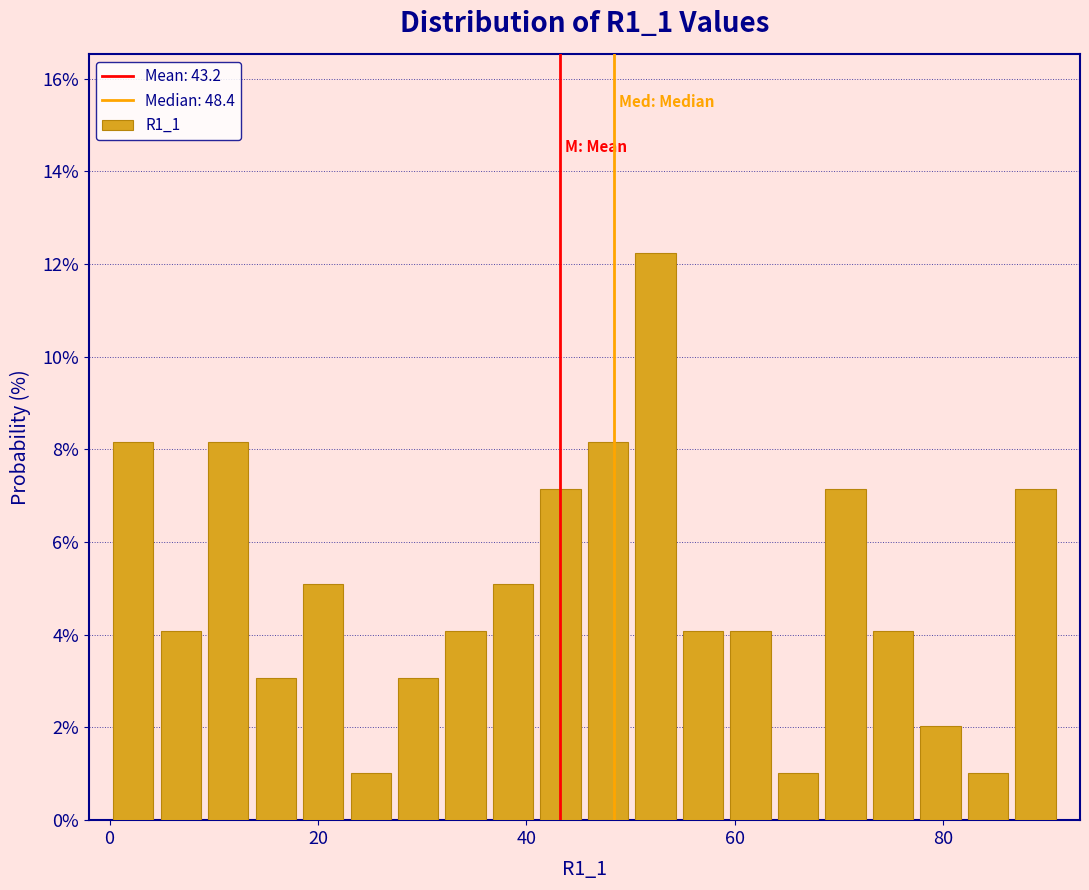

Read against the x-axis, roughly where is the centre of the tallest bar?

52